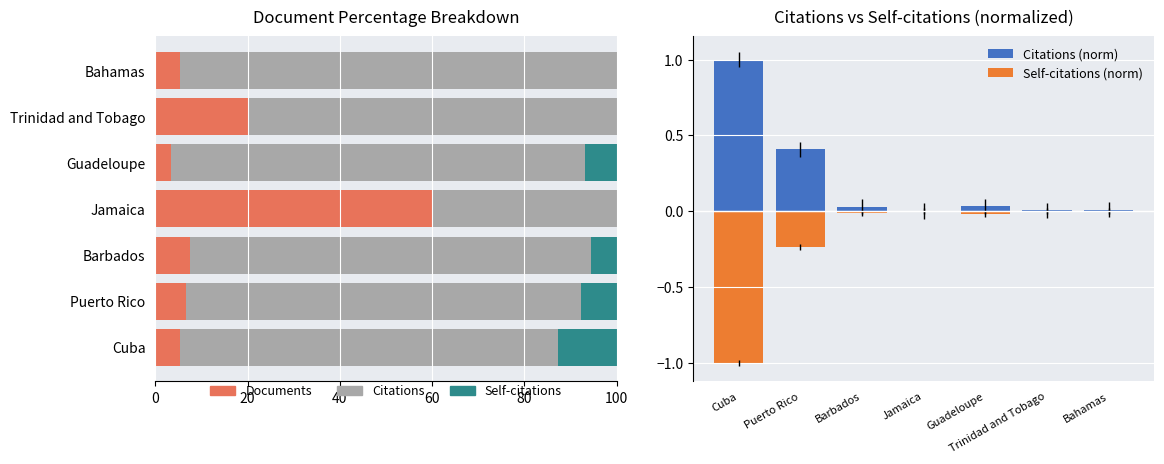

What is the sum of all Self-citations values?

32.7